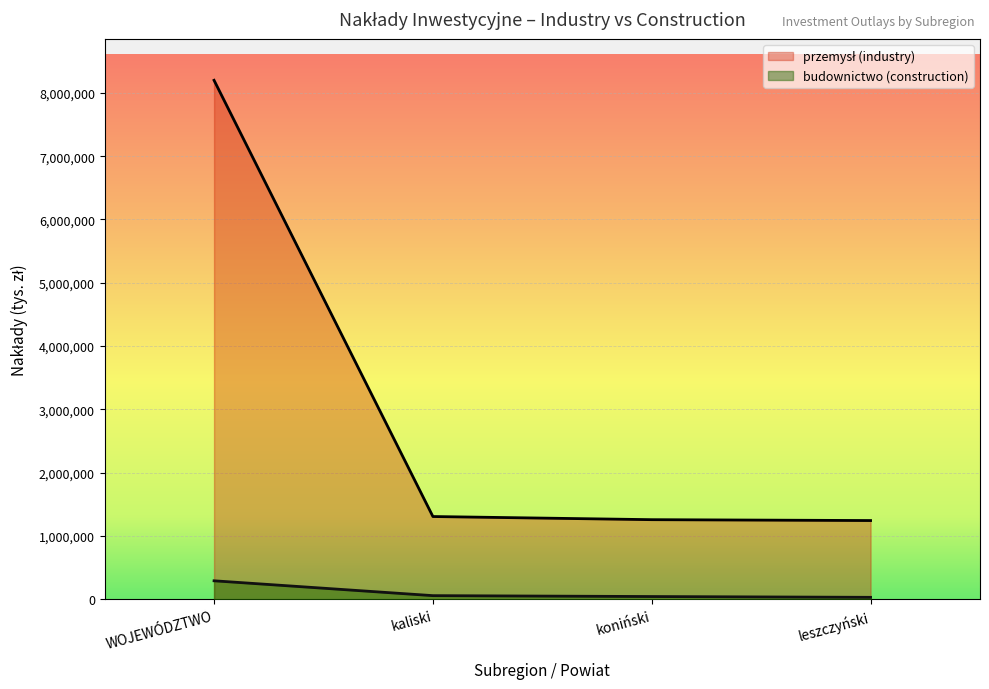

Which series has the largest total across all categories?

przemysł (industry)